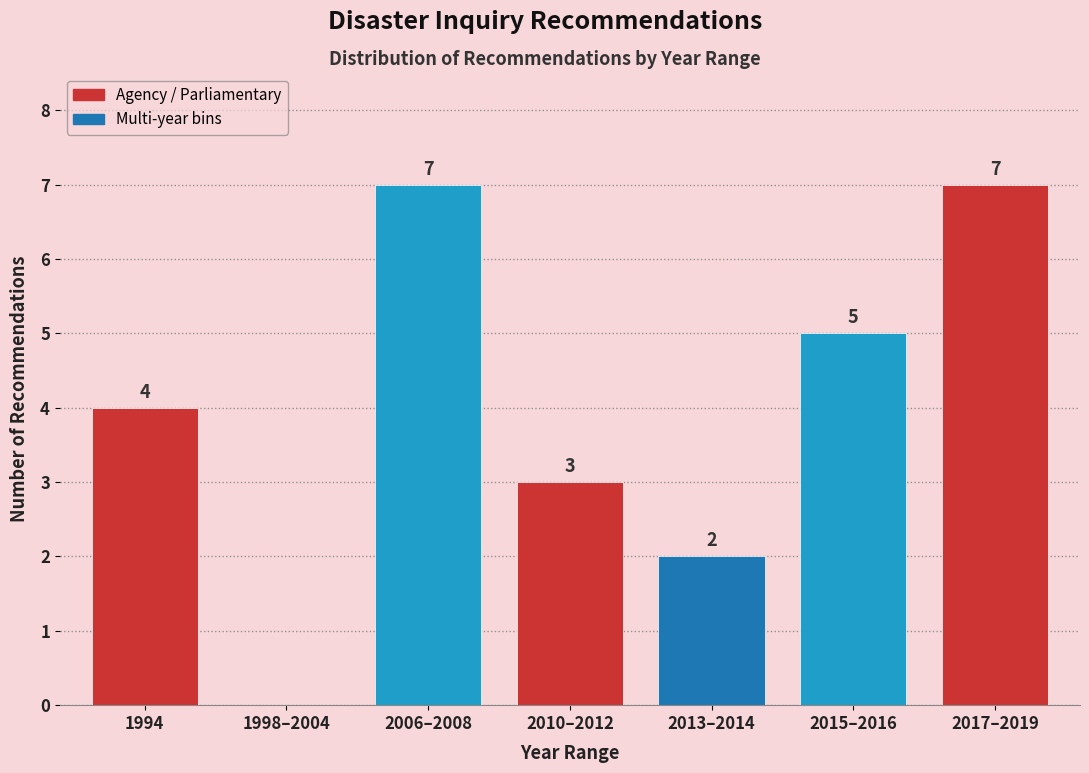

Reading left to right, extract all data points from this chart.

1994=4	1998–2004=0	2006–2008=7	2010–2012=3	2013–2014=2	2015–2016=5	2017–2019=7